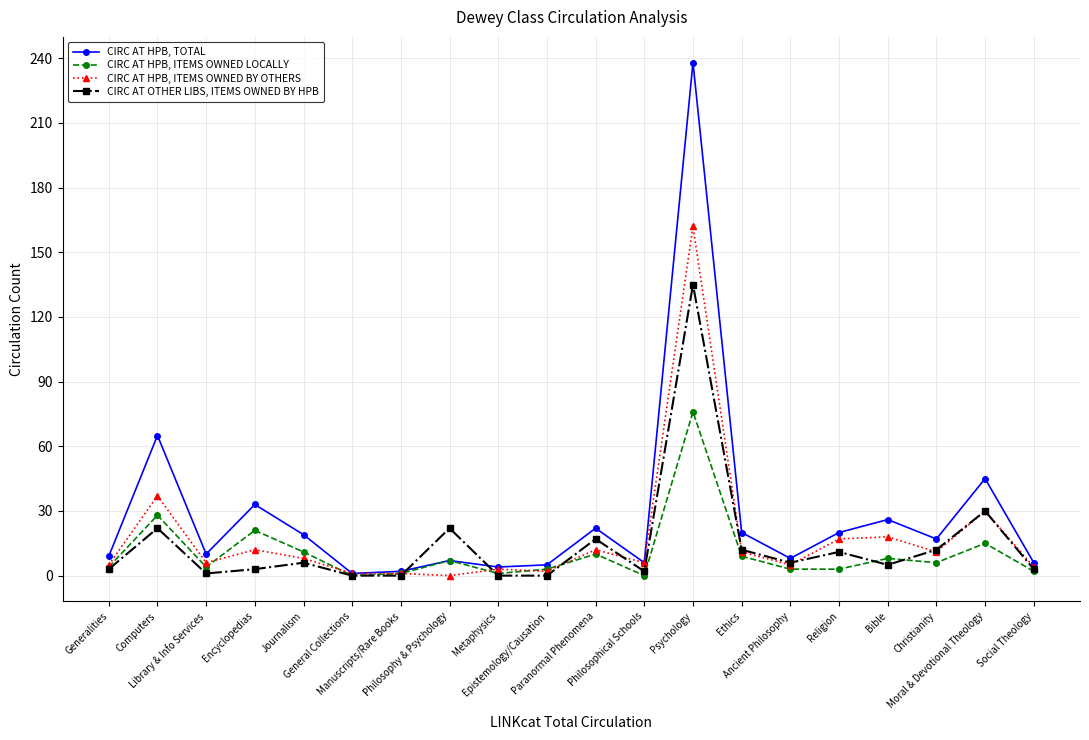

How many lines are shown in the chart?

4